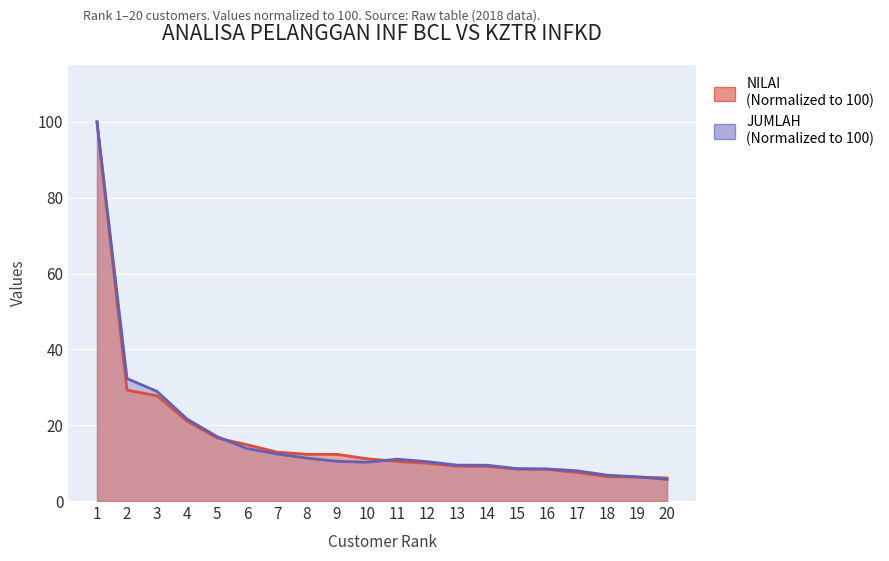

Which series has the largest total across all categories?

JUMLAH (col_7)